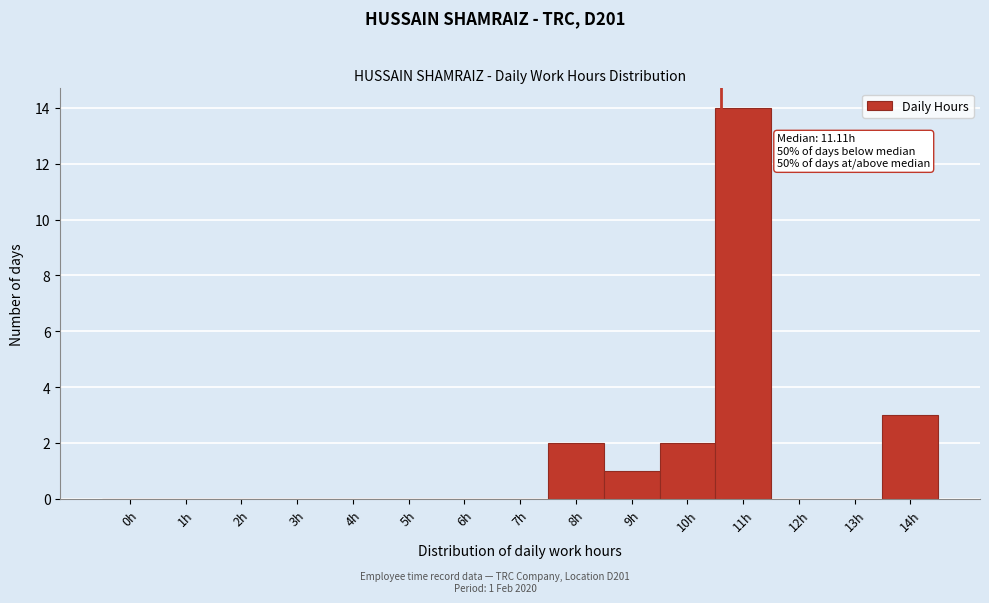

Reading left to right, transcribe all the data shown in this chart.

0h=0	1h=0	2h=0	3h=0	4h=0	5h=0	6h=0	7h=0	8h=2	9h=1	10h=2	11h=14	12h=0	13h=0	14h=3